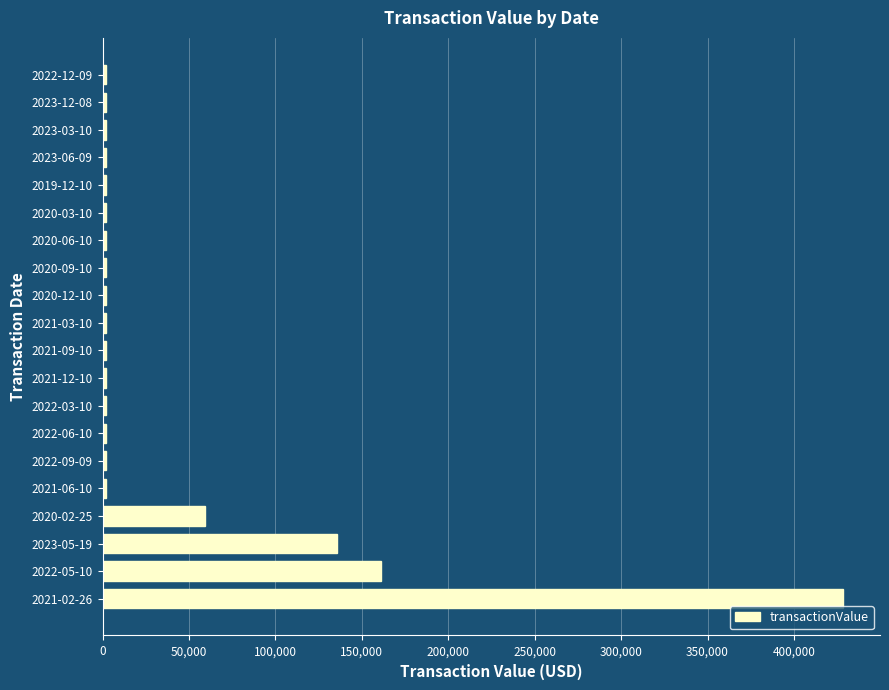

Are the bars grouped side by side (vs. stacked)?

No